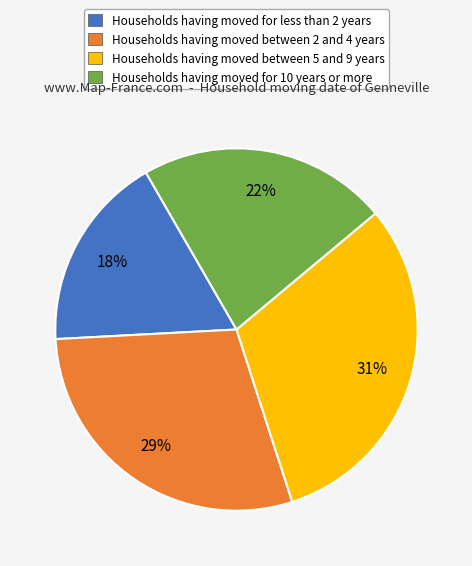

To the nearest percent, what portion does Households having moved between 2 and 4 years represent?

29%